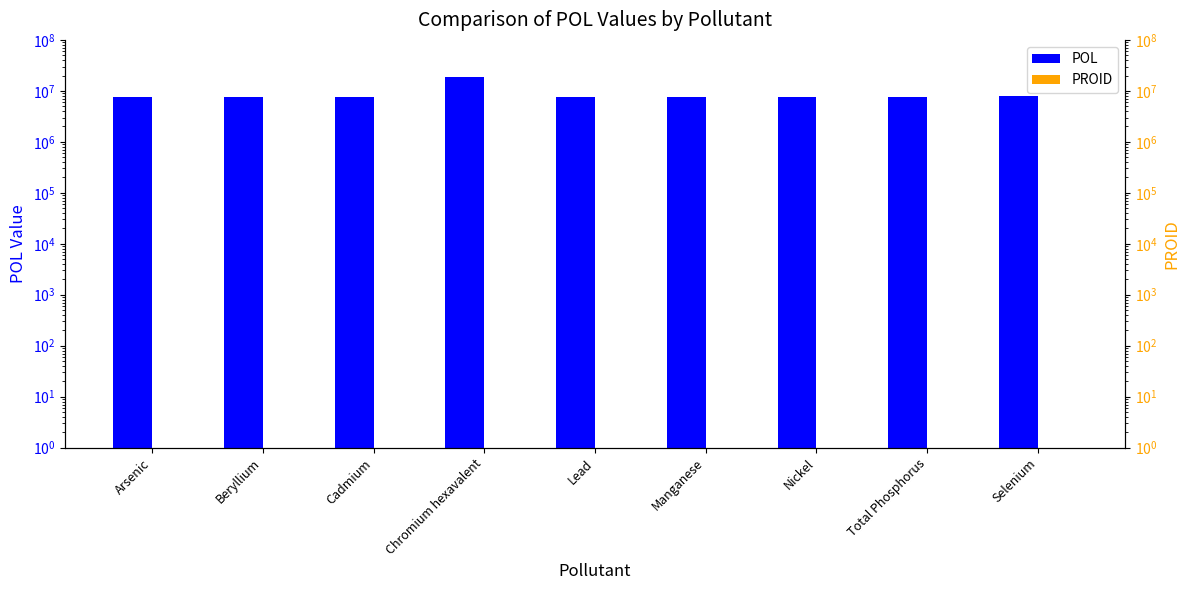

List the series in order of their peak value, lowest first.

PROID, POL